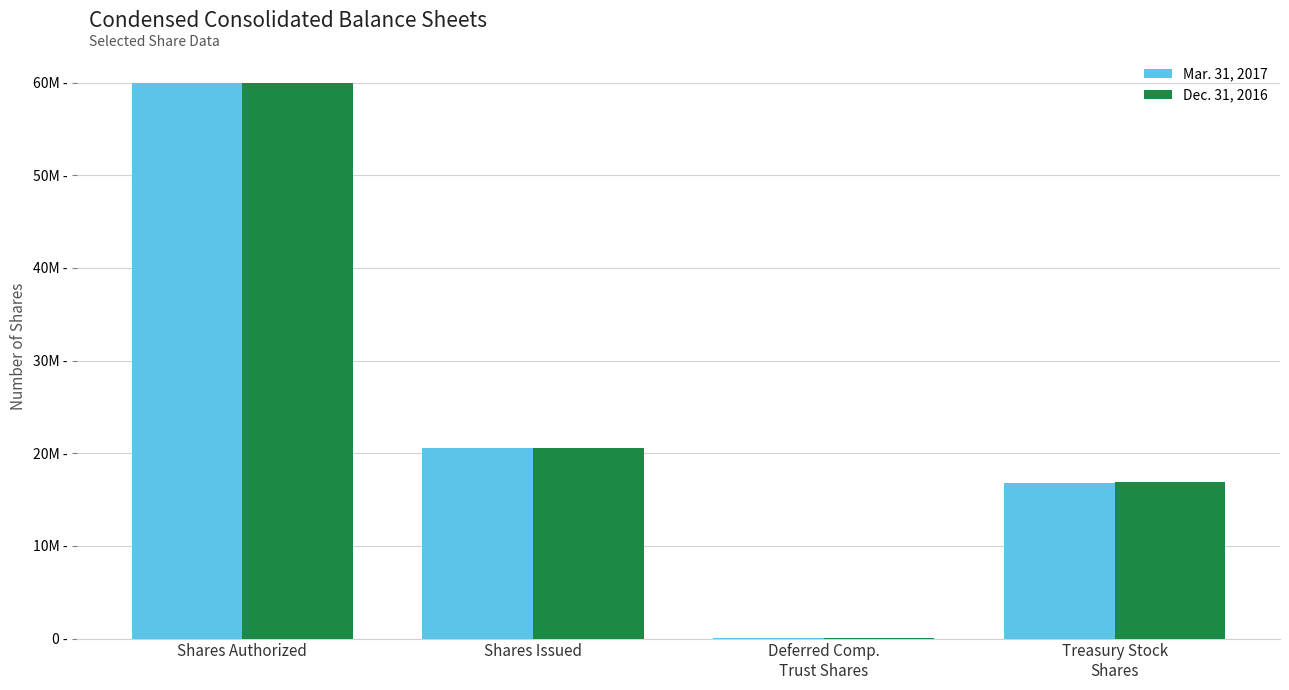

What is the label of the 2nd bar from the right?

Deferred Comp.
Trust Shares